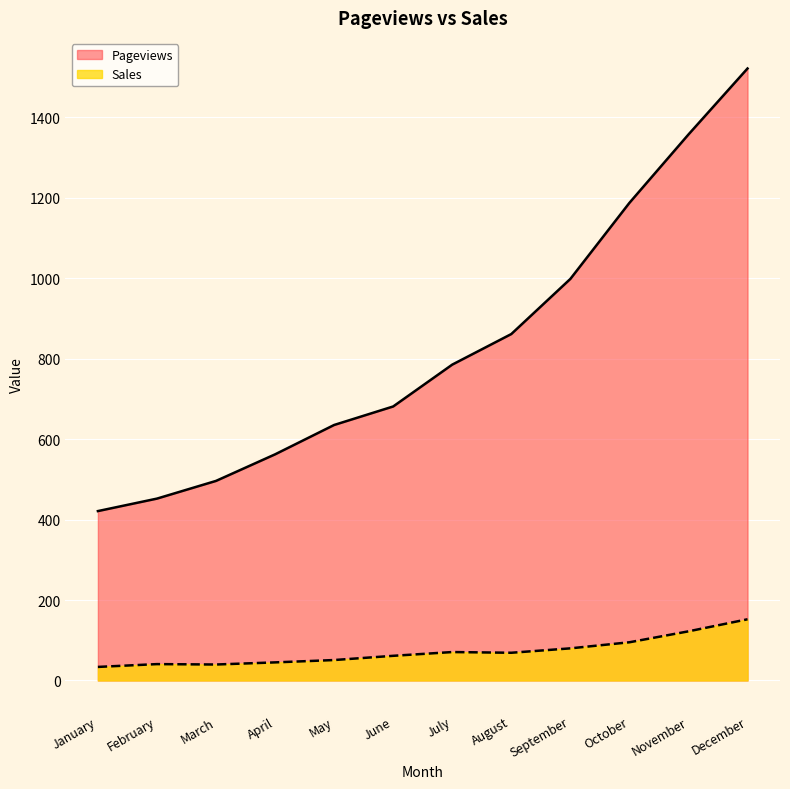

Read the Sales value at December.

152.1